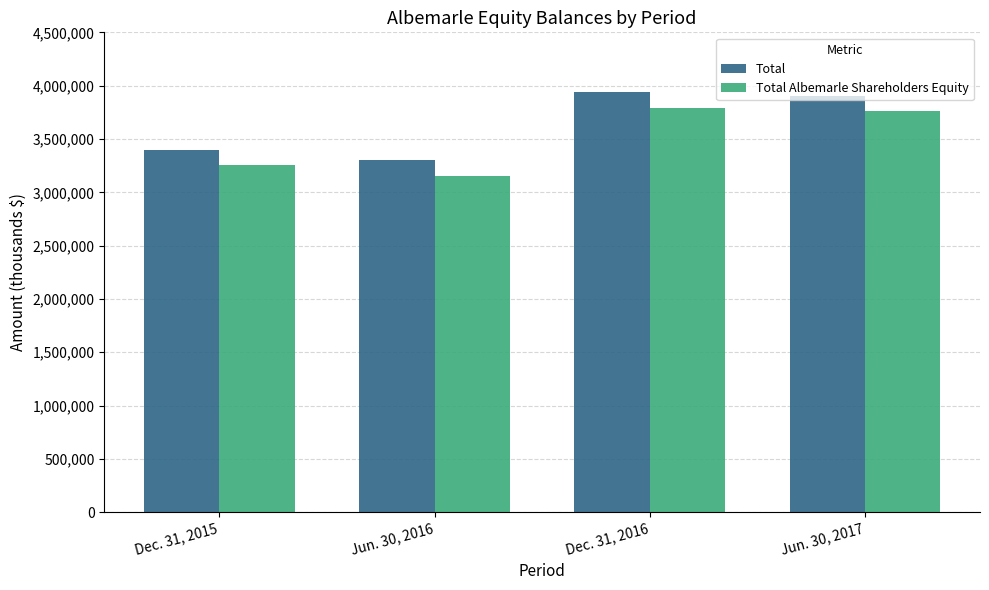

Rank the series at Dec. 31, 2015 from highest to lowest value.

Total, Total Albemarle Shareholders Equity